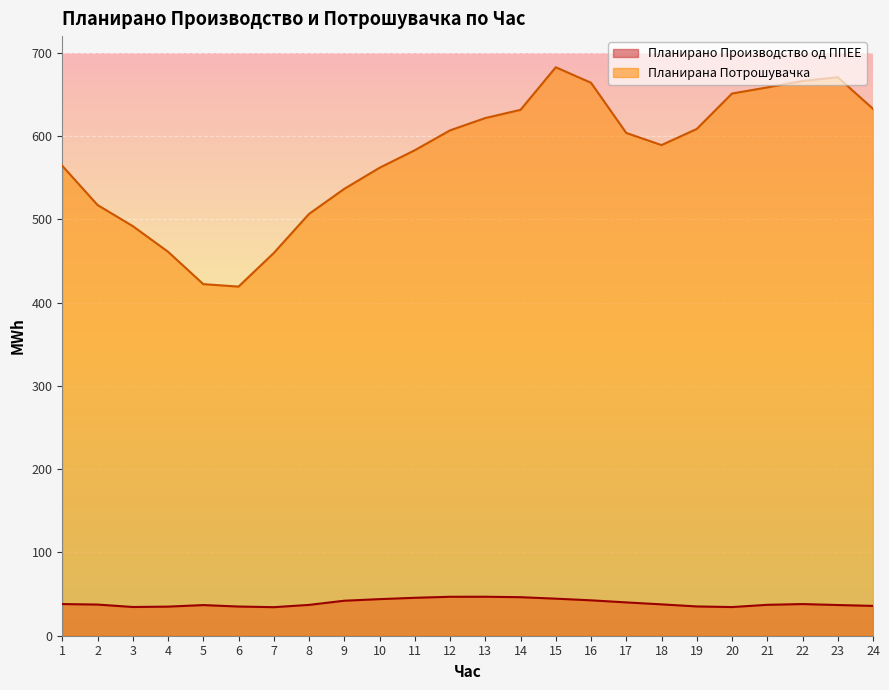

What value does the Планирана Потрошувачка series have at 17?

603.7